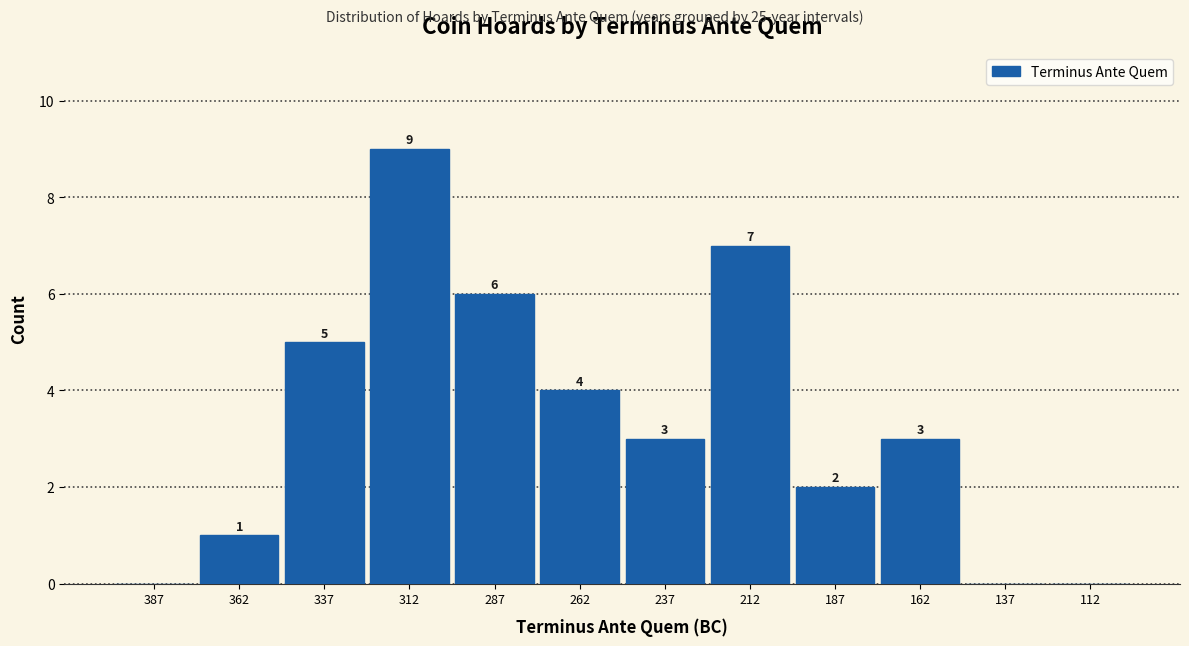

Reading left to right, what are all the values shown in this chart?

387=0	362=1	337=5	312=9	287=6	262=4	237=3	212=7	187=2	162=3	137=0	112=0